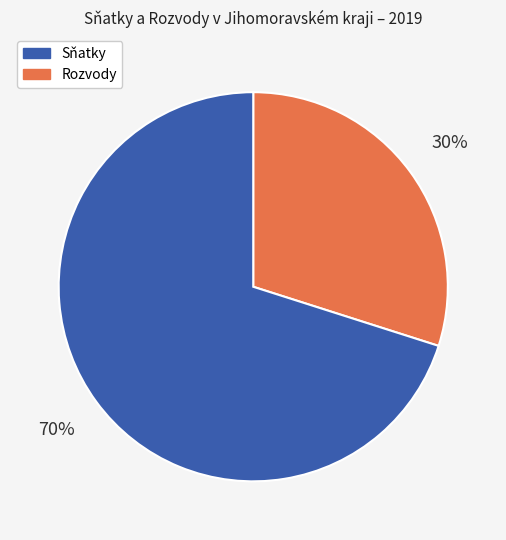

Does any single category account for the majority?

Yes